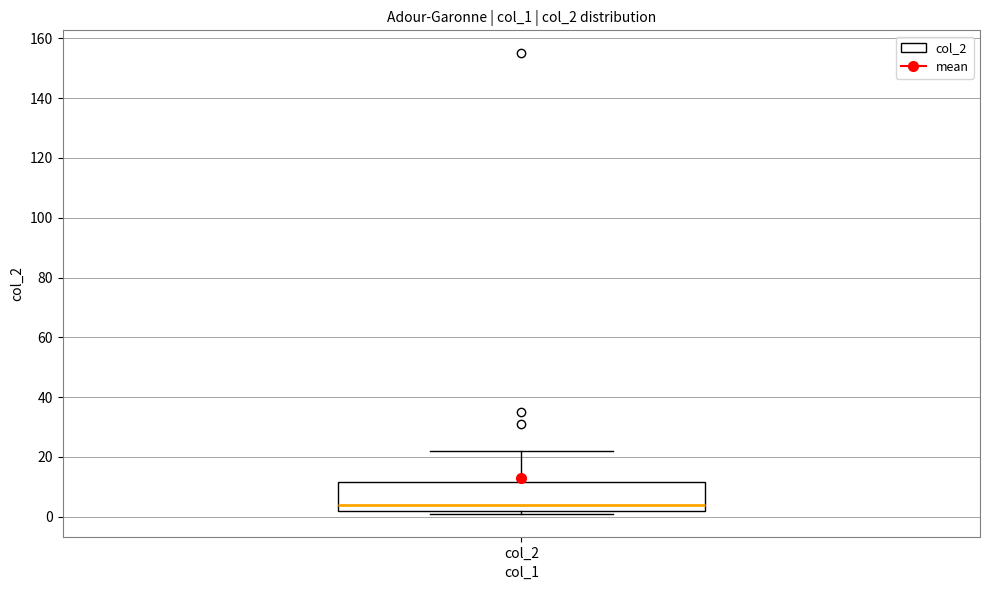

Transcribe this box plot: give where the median line is, the range the box spans, and where the two whiskers end, as read against the y-axis. The values are not printed on the chart, so give them approximately, as read against the axis.

median 4, box 2 to 12, whiskers 2 (just below the box's lower edge) to 22